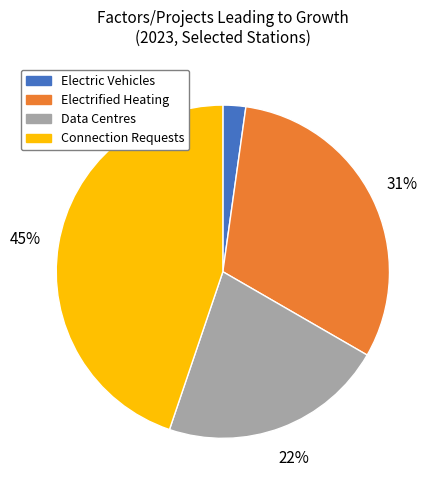

What is the largest slice in the pie chart?

Connection Requests